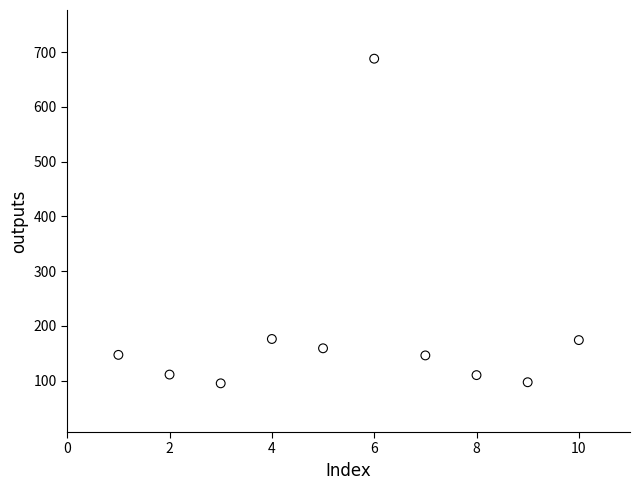

What is the range of X values (max minus min)?

9